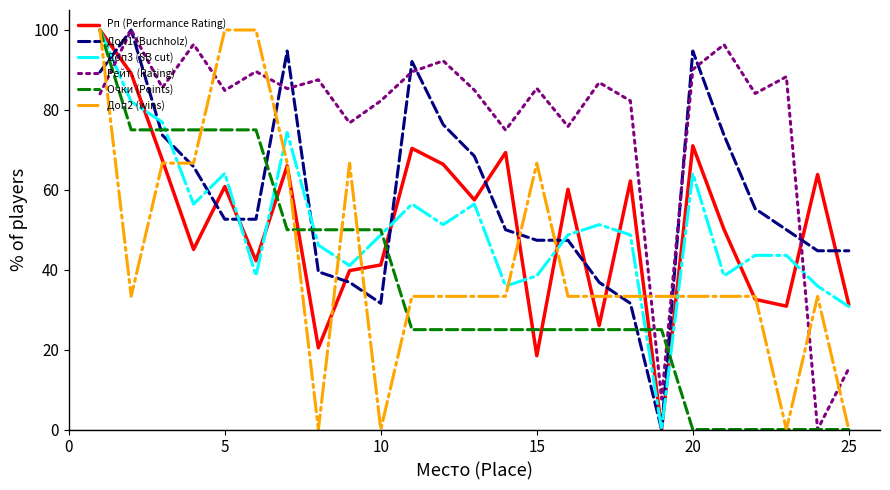

What is the maximum value for Рейт. (Rating)?

100.0